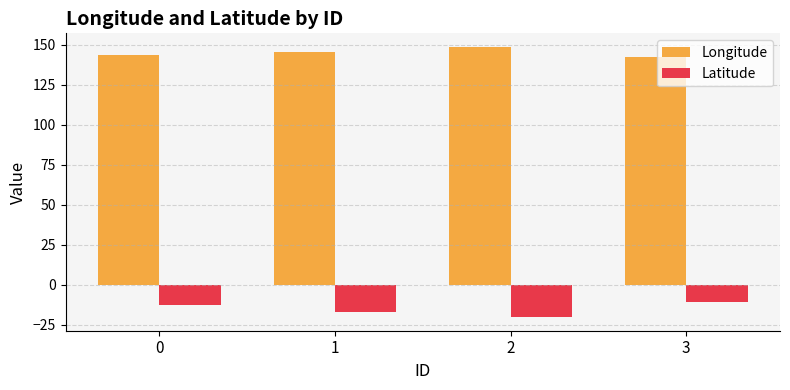

Does the chart contain stacked bars?

No